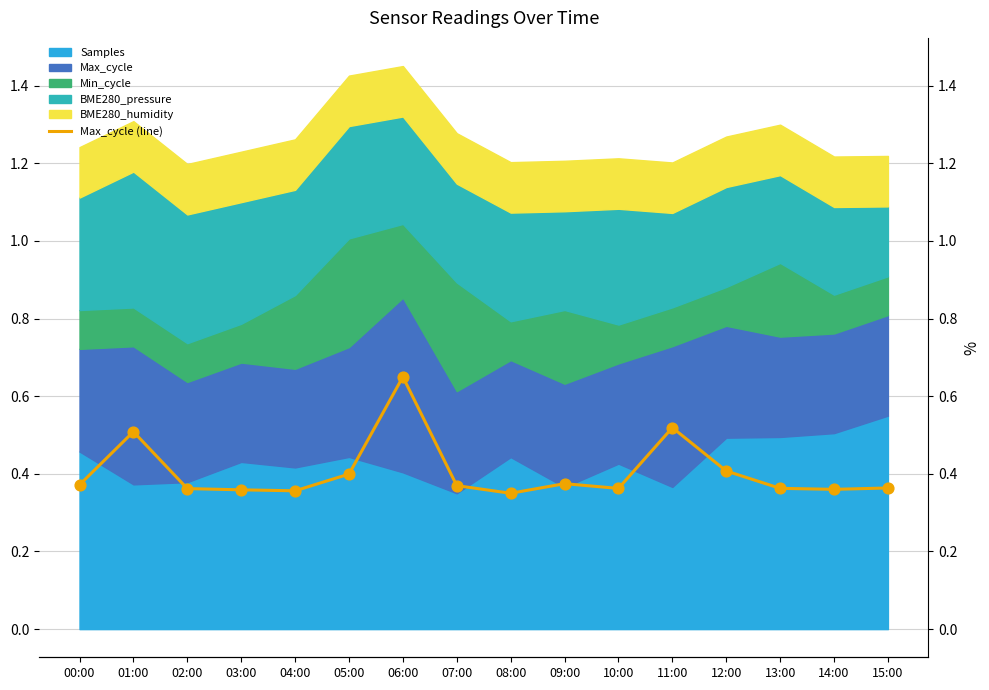

What is the change in value from 01:00 to 12:00?

-0.1